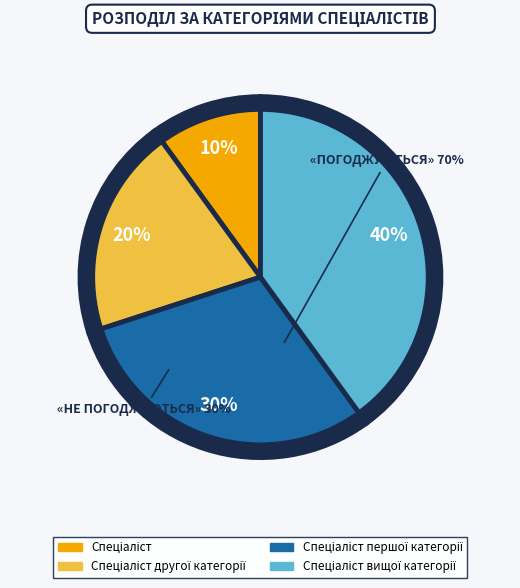

To the nearest percent, what is the difference between the largest and smallest slice percentages?

30%